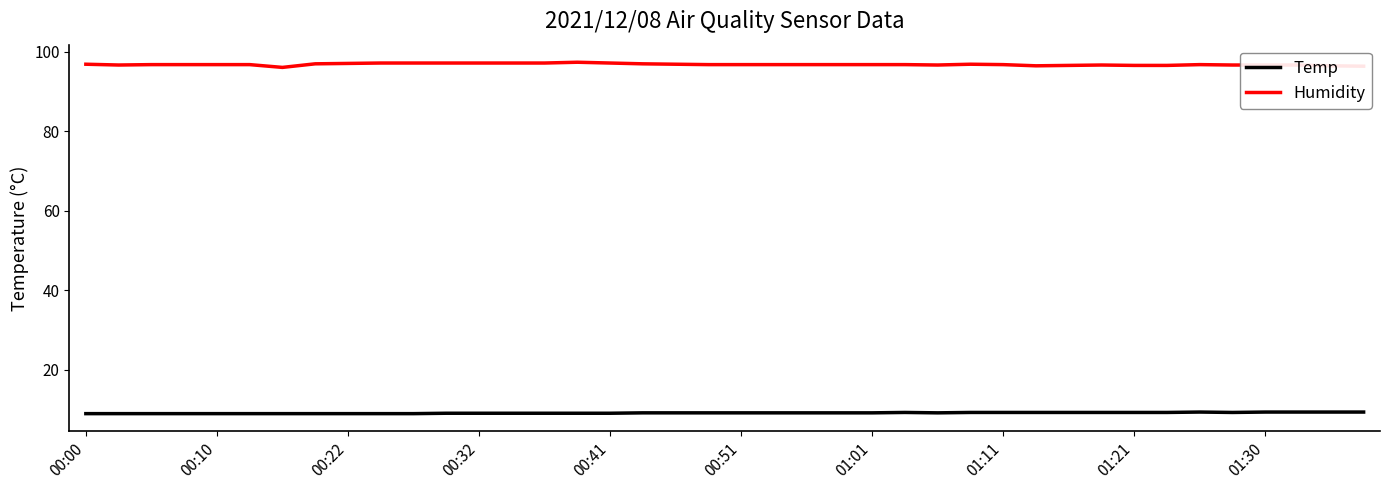

True or false: Temp and Humidity intersect in this chart.

False